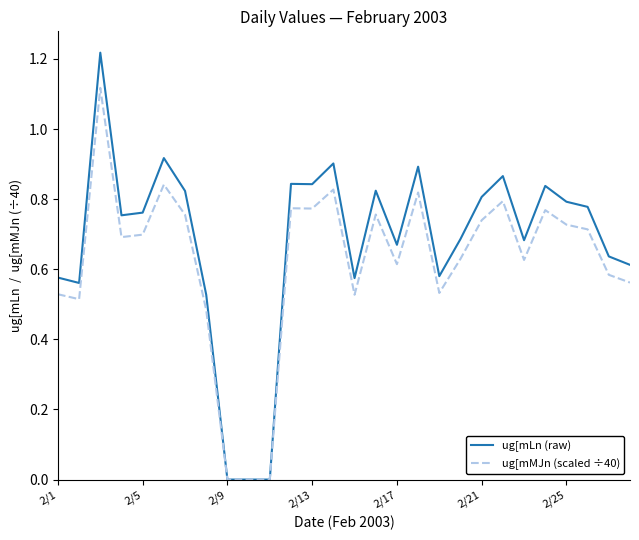

List the series in order of their peak value, highest first.

ug[mLn (raw), ug[mMJn (scaled ÷40)